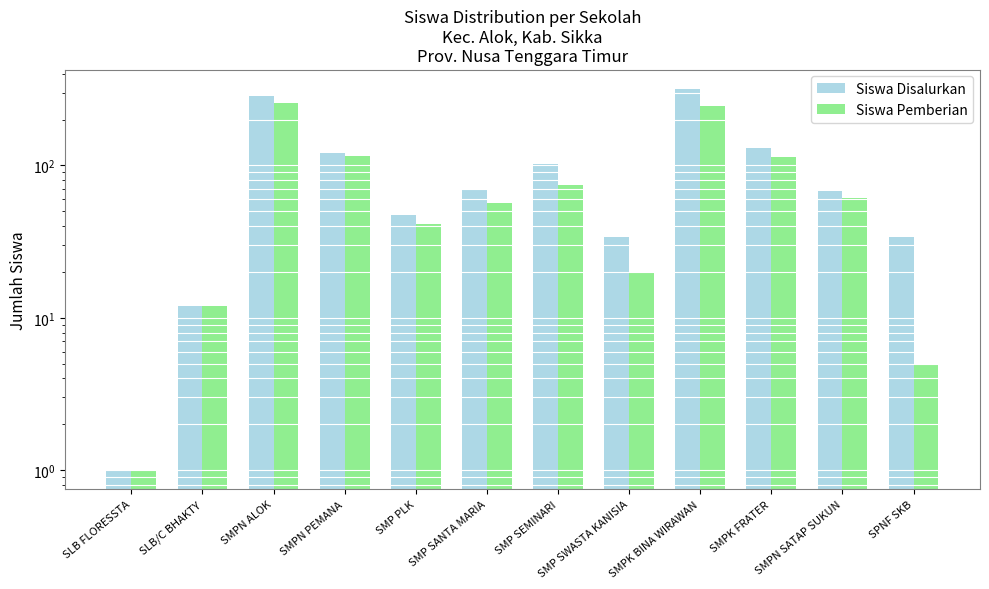

What is the greatest value displayed?

319